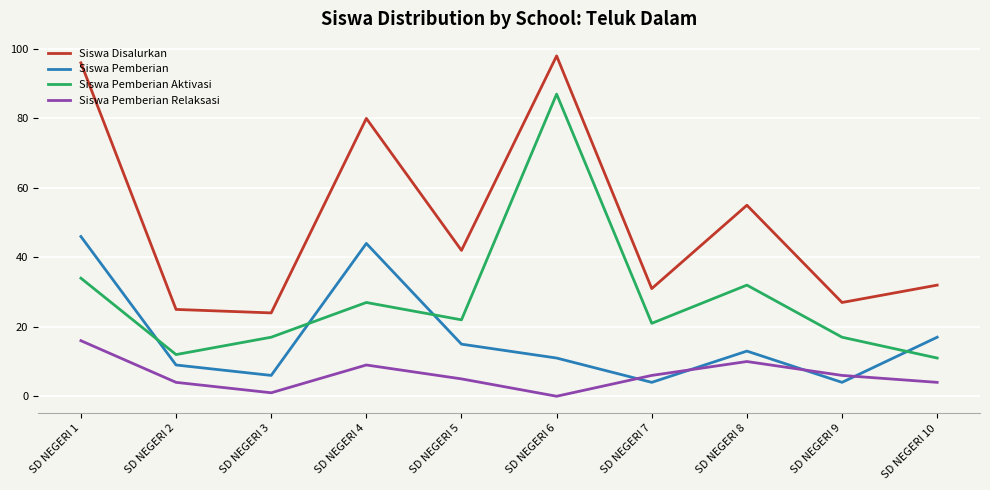

Is this an area chart (filled region under the line)?

No